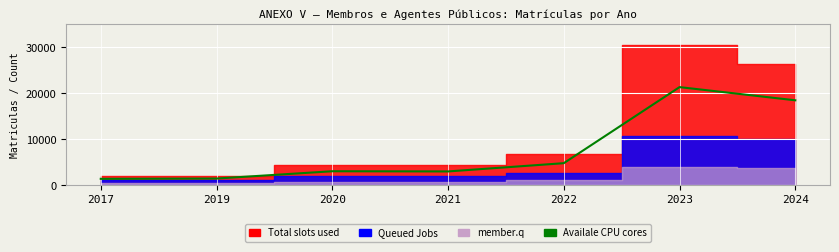

What is the value of the 1st point from the left?

1439.2